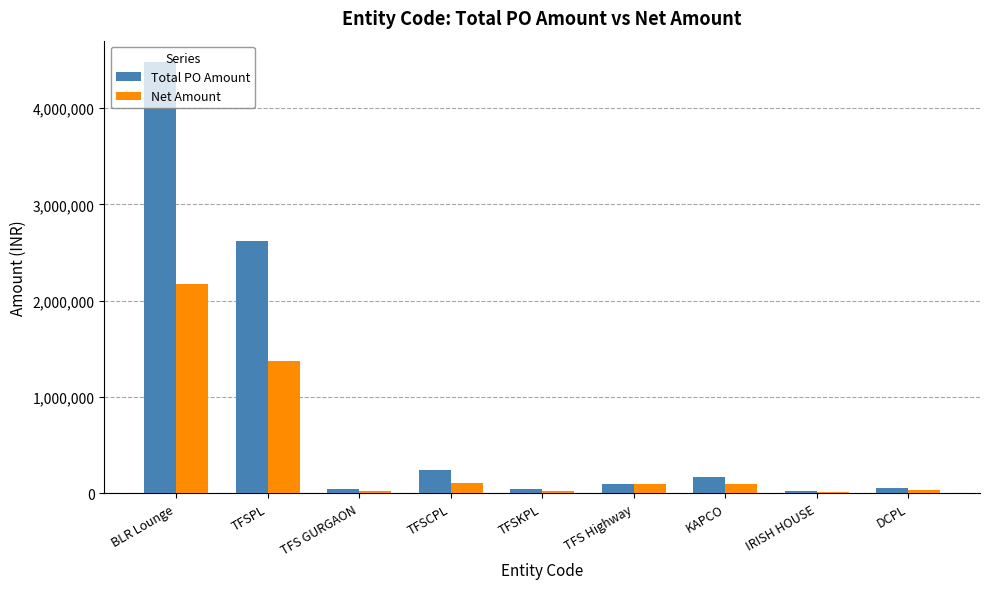

Which label corresponds to the largest value in the chart?

BLR Lounge